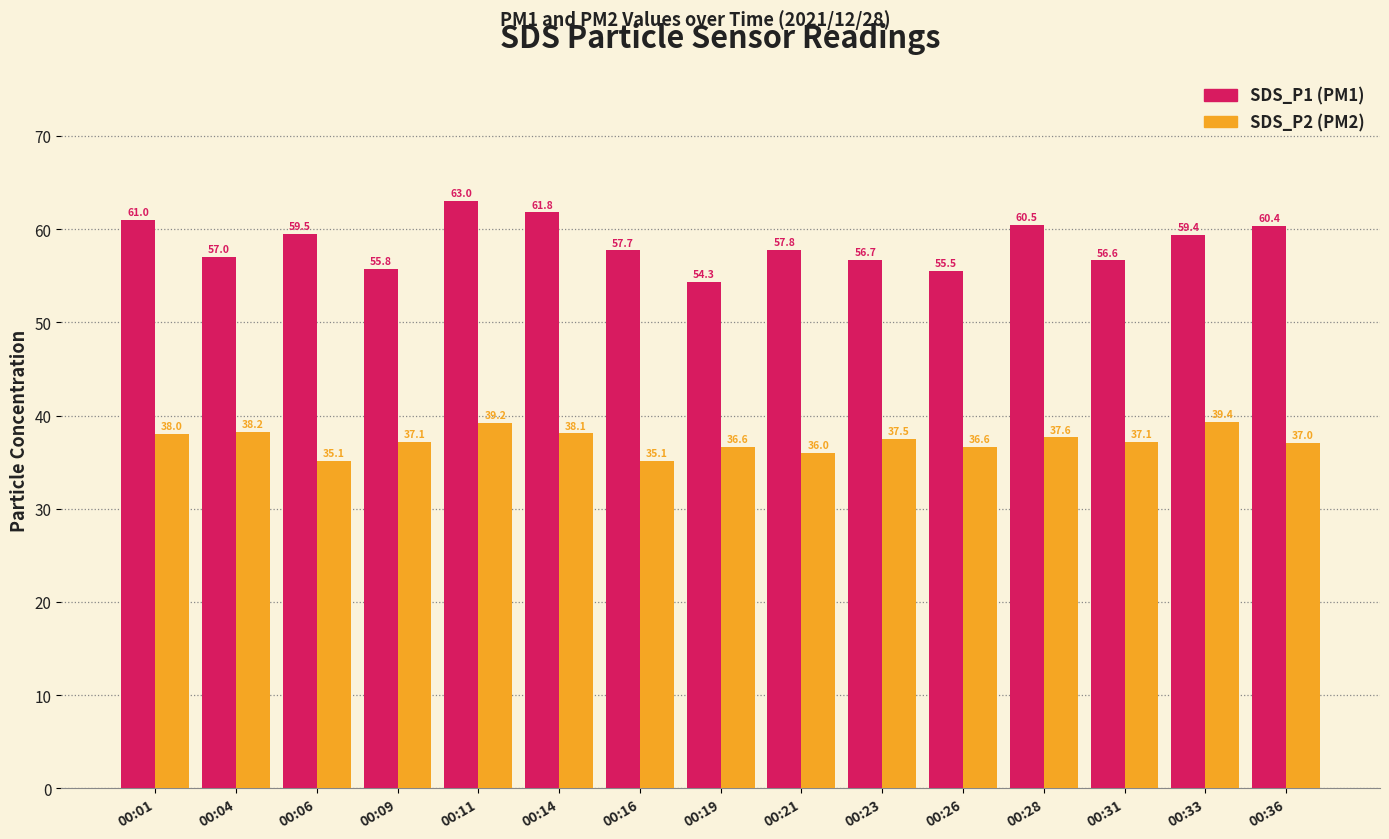

What is the difference between the highest and lowest values at 00:16?

22.6